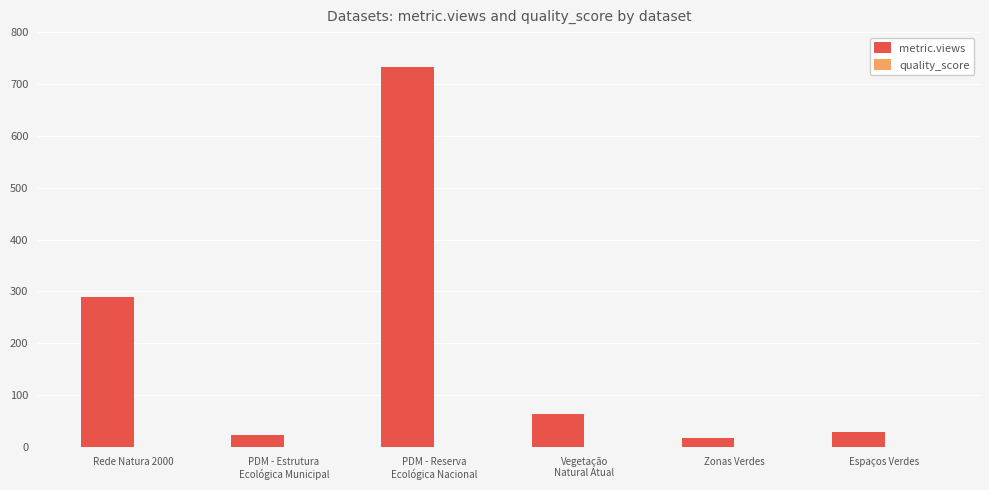

Which series has the largest total across all categories?

metric.views